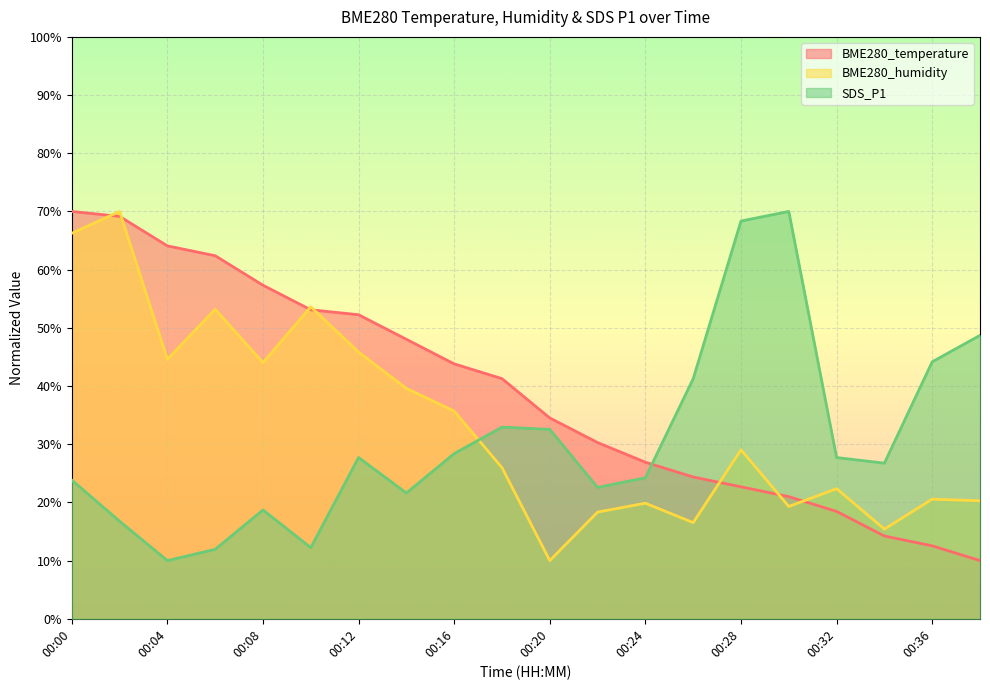

True or false: BME280_humidity has more than 1 points higher than both neighbors.

True